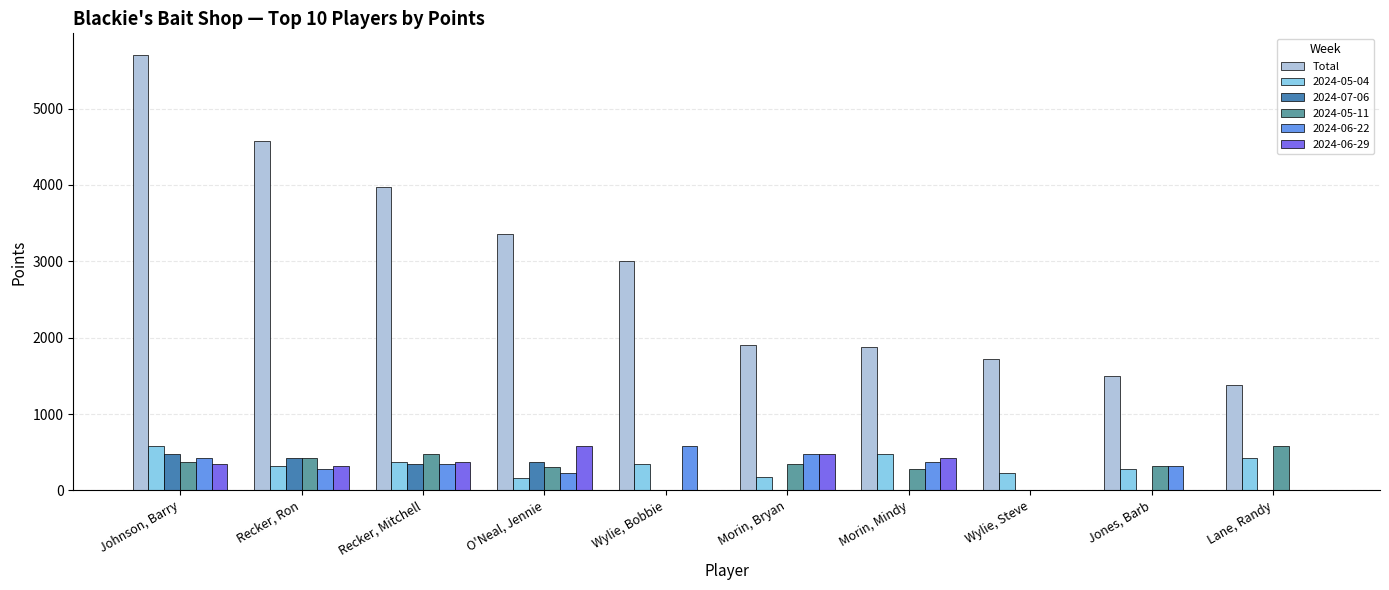

True or false: 2024-06-22 has a value of 475 at Morin, Bryan.

True